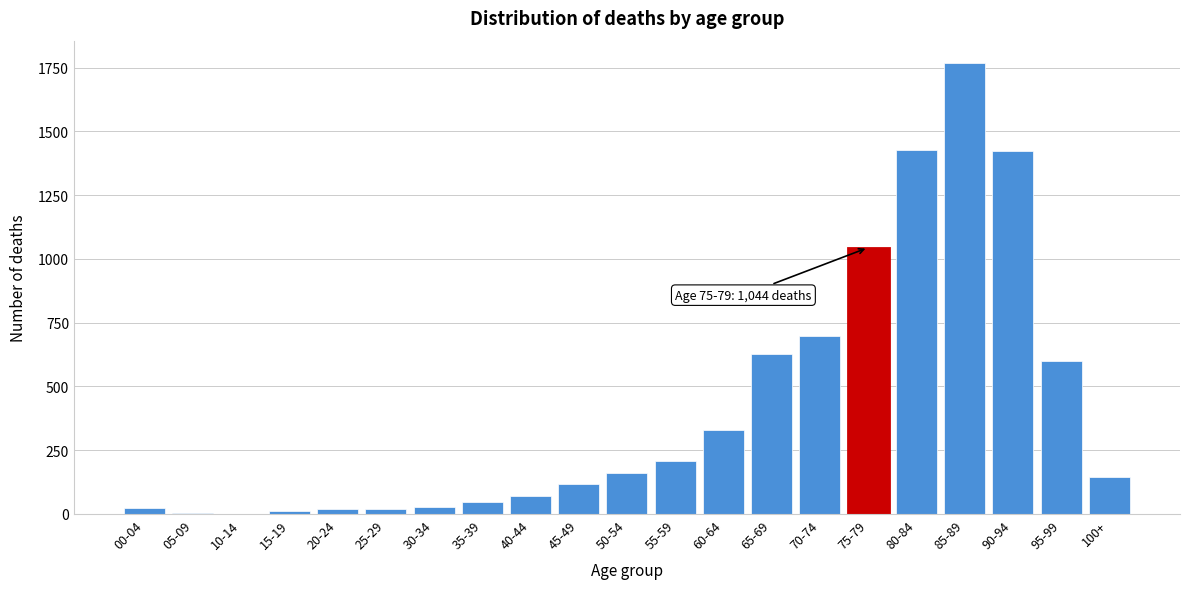

Which has a higher value, 70-74 or 45-49?

70-74